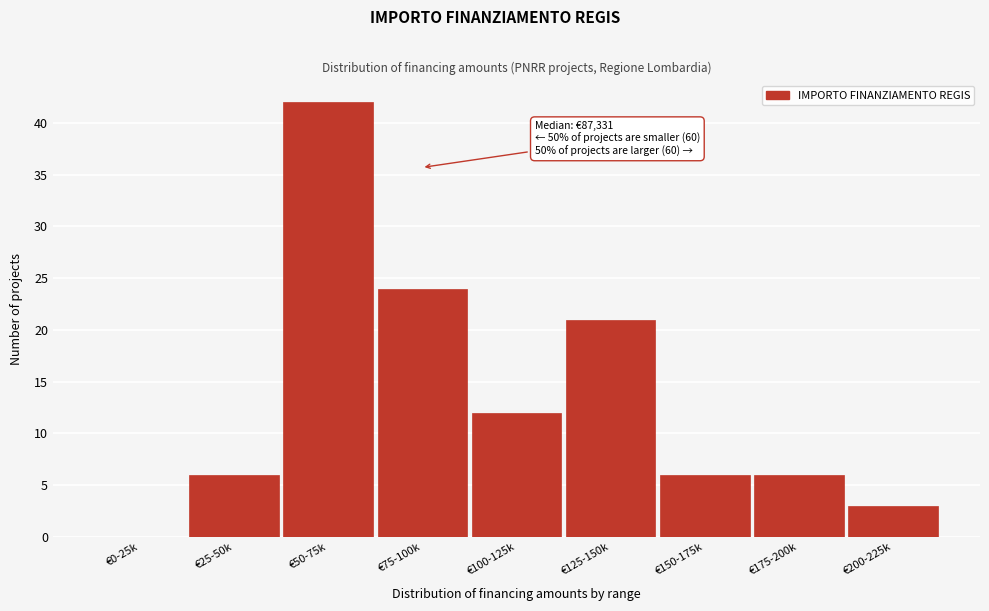

Reading left to right, extract all data points from this chart.

€0-25k=0	€25-50k=6	€50-75k=42	€75-100k=24	€100-125k=12	€125-150k=21	€150-175k=6	€175-200k=6	€200-225k=3